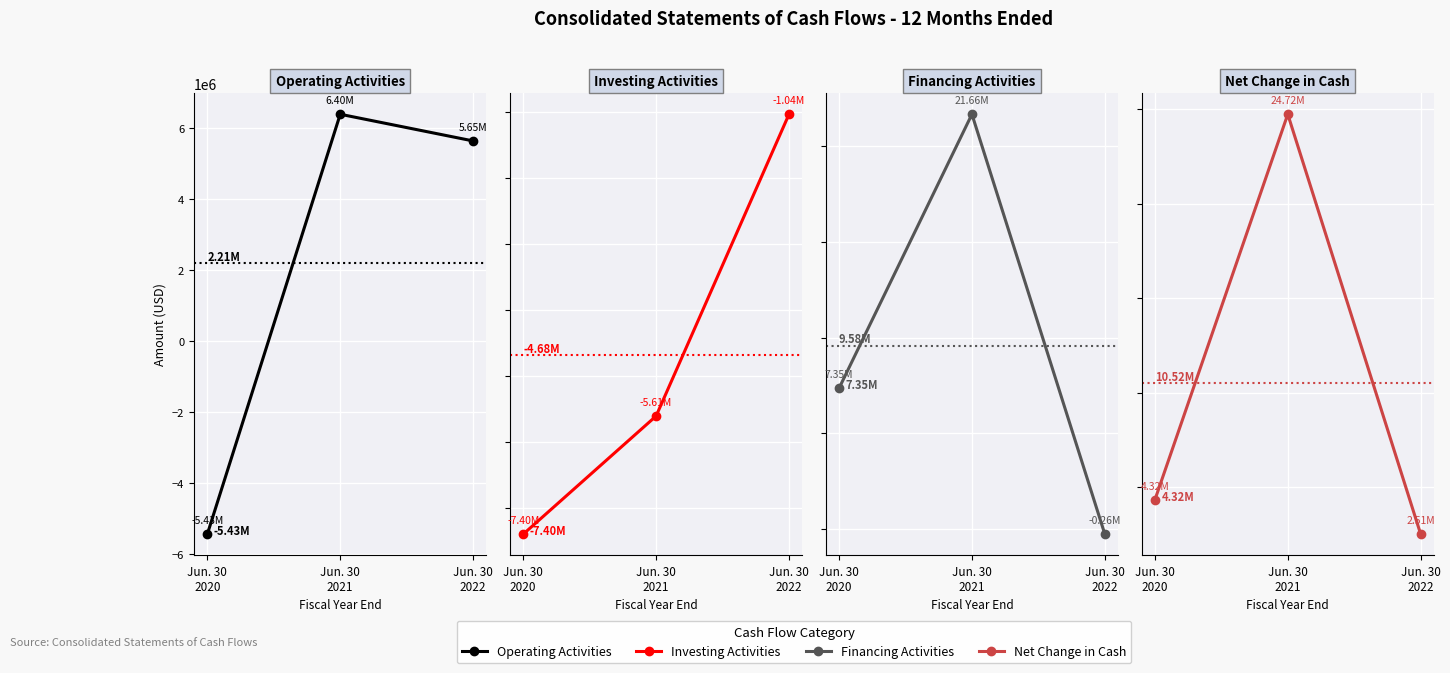

What is the sum of the Net Change in Cash values at Jun. 30
2021 and Jun. 30
2020?

29046398